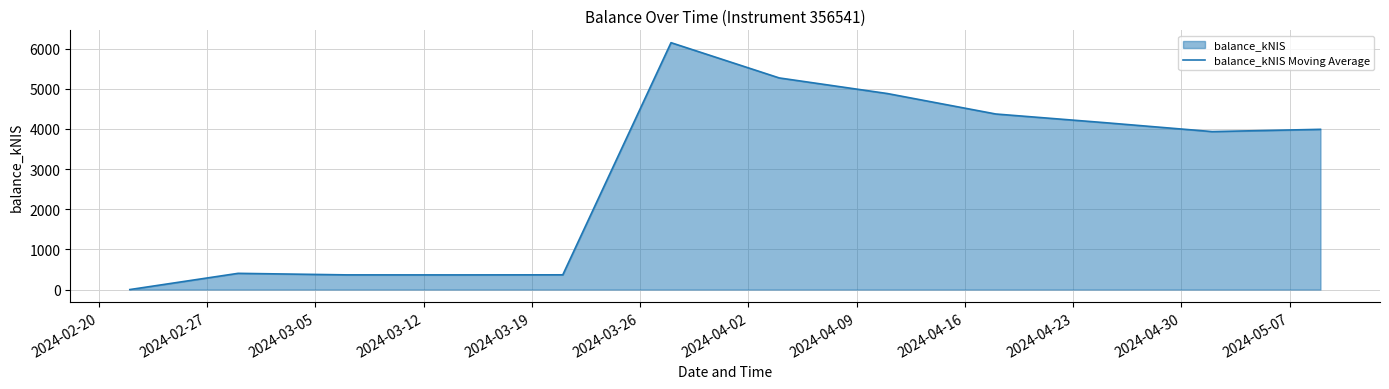

What is the maximum value shown in the chart?

6146.2